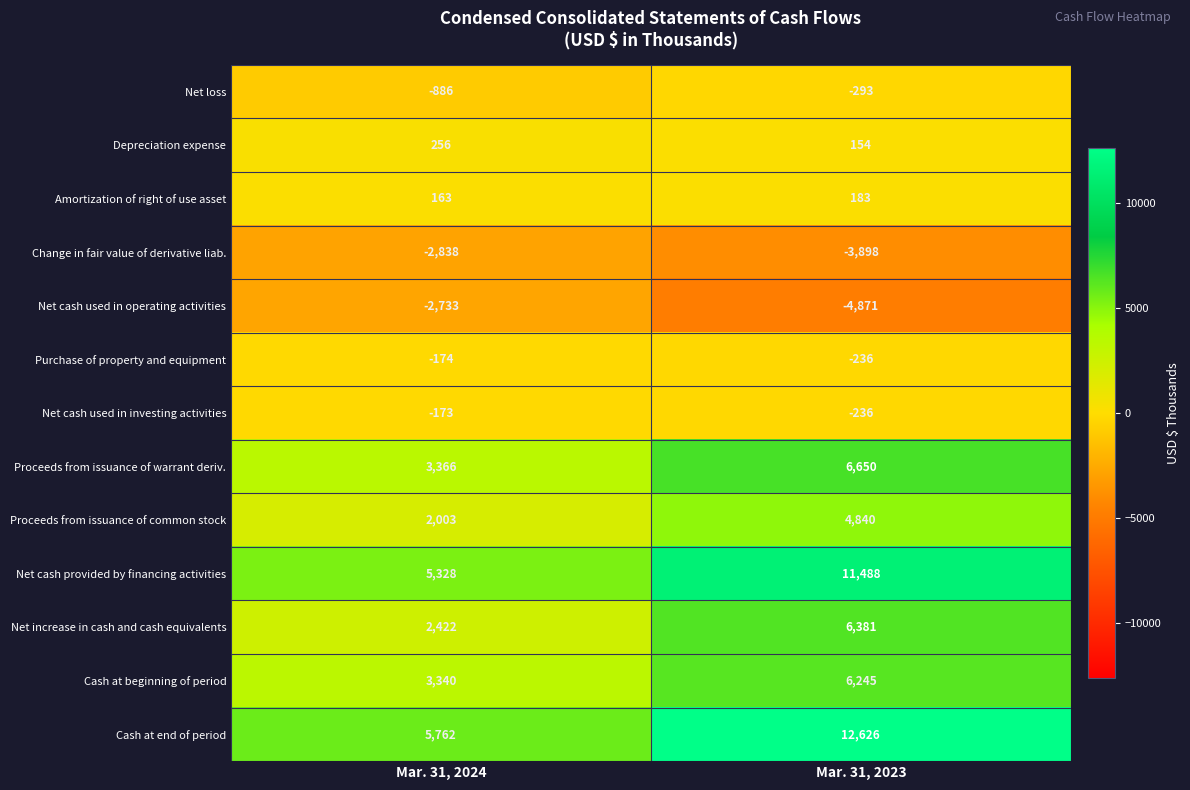

Which series has the largest total across all categories?

Cash at end of period